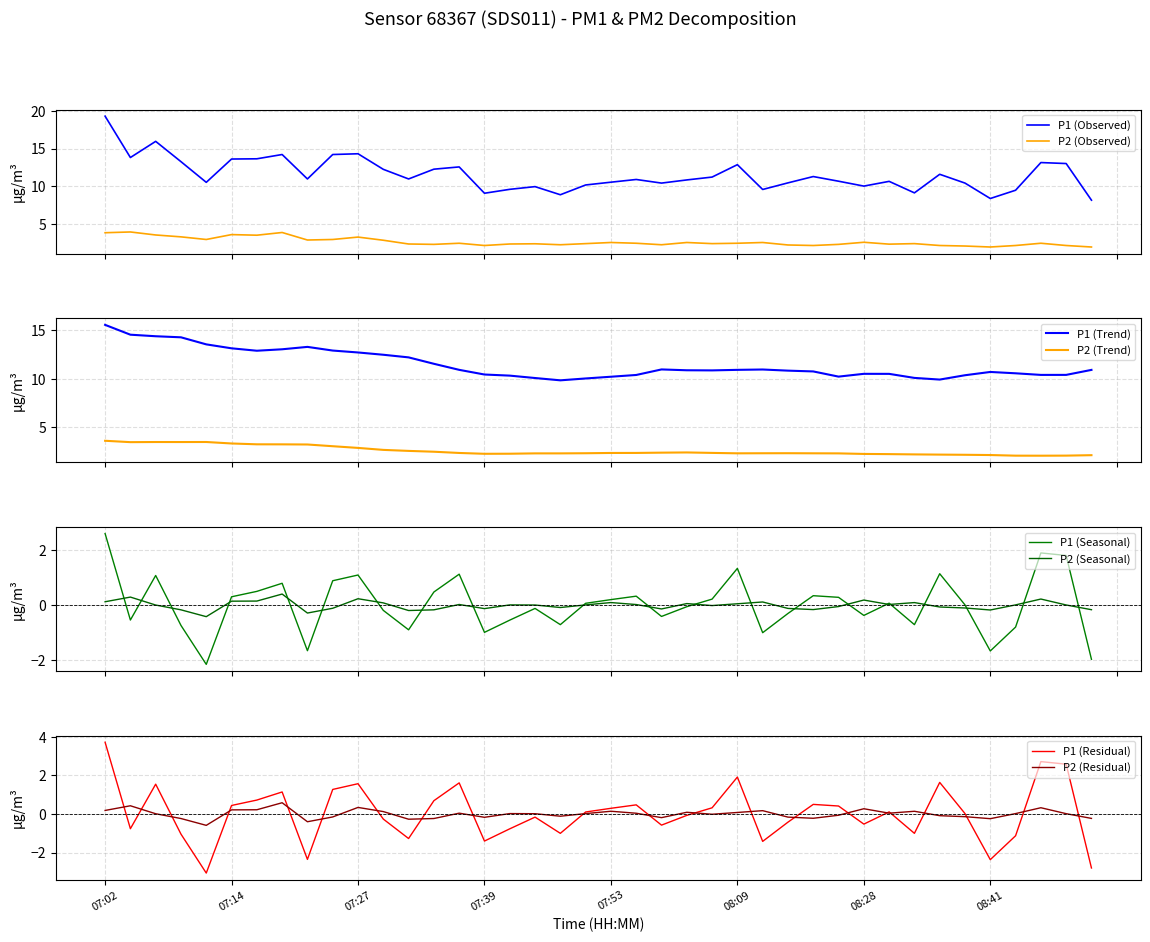

Is it true that P2 equals 0.5 at 07:45?

False